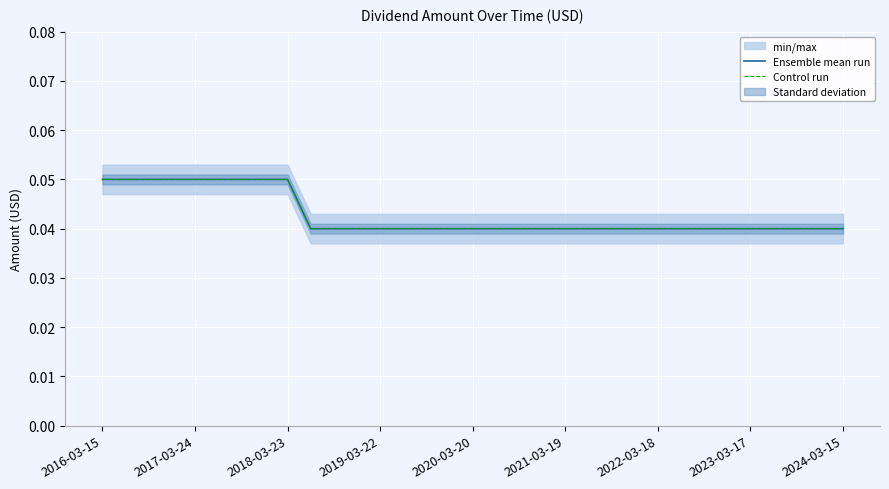

True or false: Control run and Ensemble mean run cross at least once.

False